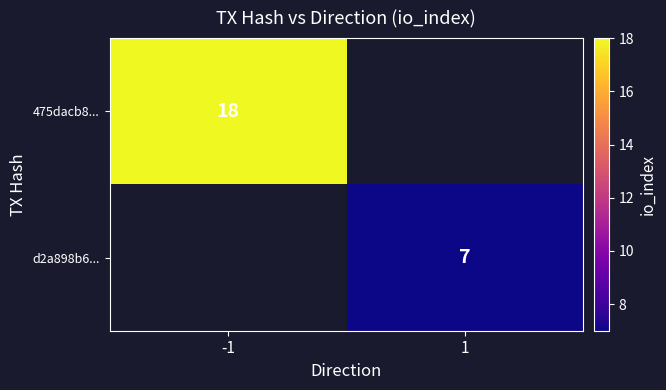

Is it true that d2a898b6... equals 9 at 1?

False